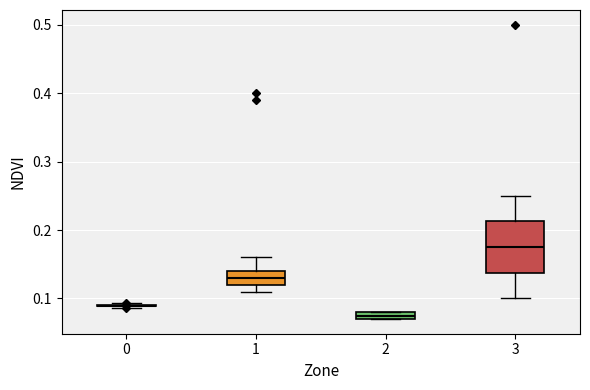

Comparing the boxes themselves (not the whiskers), which one is the tallest?

3